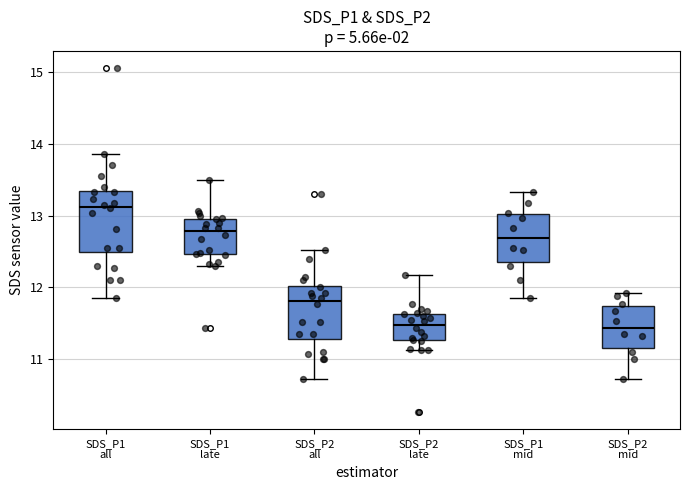

Which box's median line is the highest?

SDS_P1 all